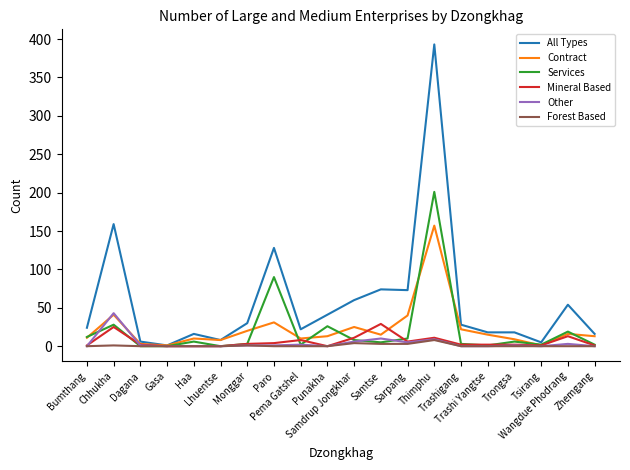

Which series has the widest spread of values?

All Types